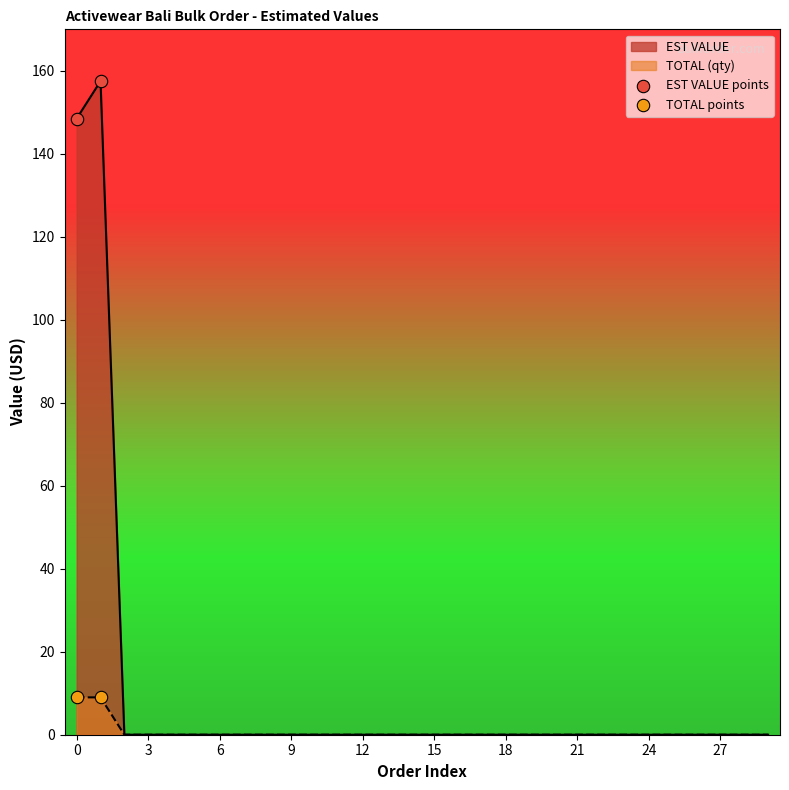

Which series has the largest total across all categories?

EST VALUE